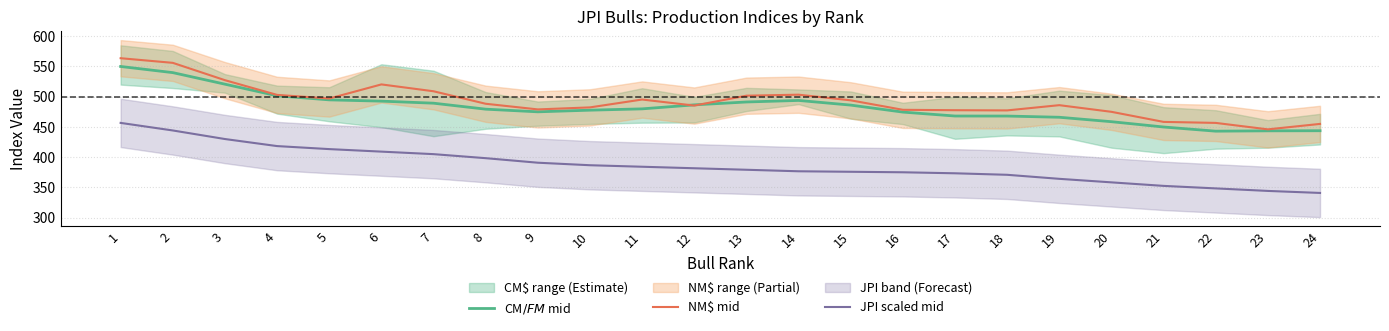

Is it true that NM$ mid equals 812.1 at 10?

False